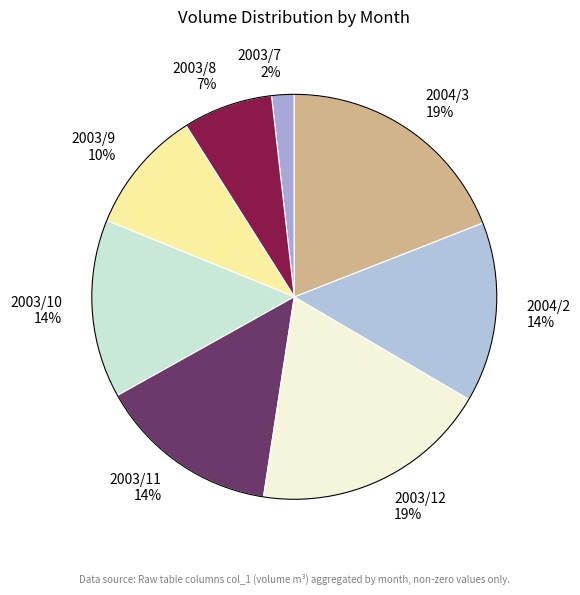

Approximately how many times larger is the value at 2003/10 14% compared to 2003/11 14%?

1.0